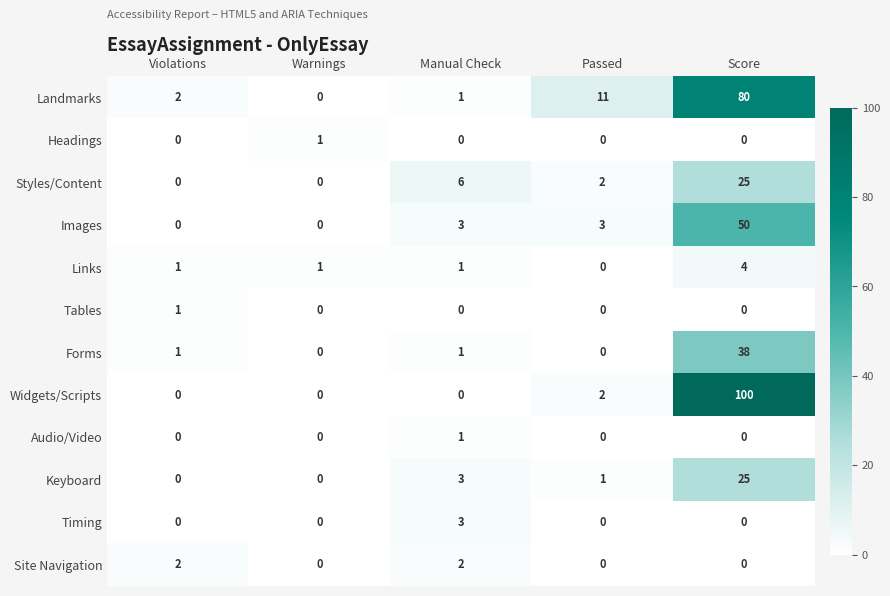

The Audio/Video series shows 0 at Warnings. True or false?

True